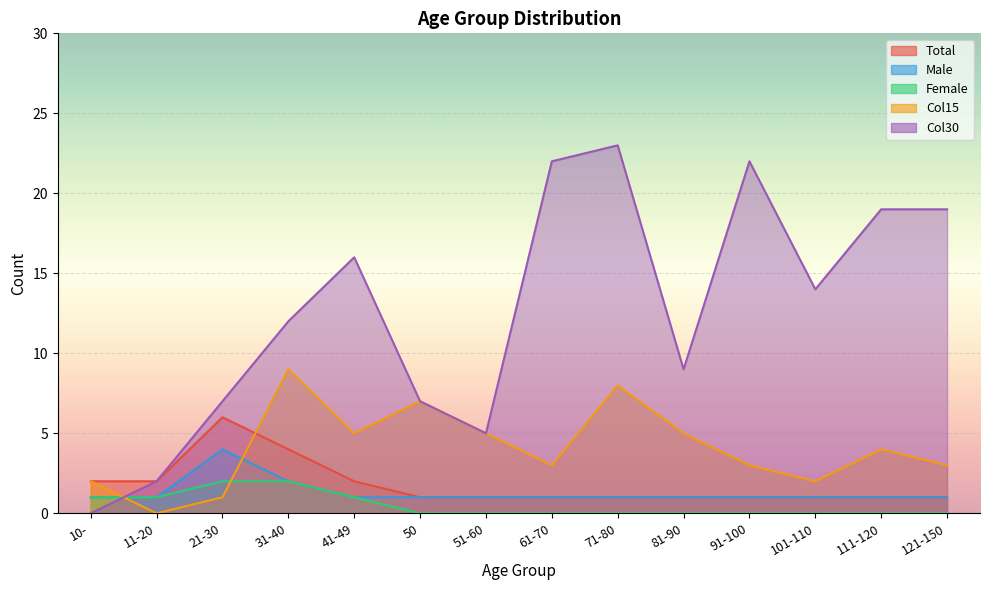

Reading right to left, list all the values displayed in this chart.

Total: 121-150=1	111-120=1	101-110=1	91-100=1	81-90=1	71-80=1	61-70=1	51-60=1	50=1	41-49=2	31-40=4	21-30=6	11-20=2	10-=2
Male: 121-150=1	111-120=1	101-110=1	91-100=1	81-90=1	71-80=1	61-70=1	51-60=1	50=1	41-49=1	31-40=2	21-30=4	11-20=1	10-=1
Female: 121-150=0	111-120=0	101-110=0	91-100=0	81-90=0	71-80=0	61-70=0	51-60=0	50=0	41-49=1	31-40=2	21-30=2	11-20=1	10-=1
Col15: 121-150=3	111-120=4	101-110=2	91-100=3	81-90=5	71-80=8	61-70=3	51-60=5	50=7	41-49=5	31-40=9	21-30=1	11-20=0	10-=2
Col30: 121-150=19	111-120=19	101-110=14	91-100=22	81-90=9	71-80=23	61-70=22	51-60=5	50=7	41-49=16	31-40=12	21-30=7	11-20=2	10-=0